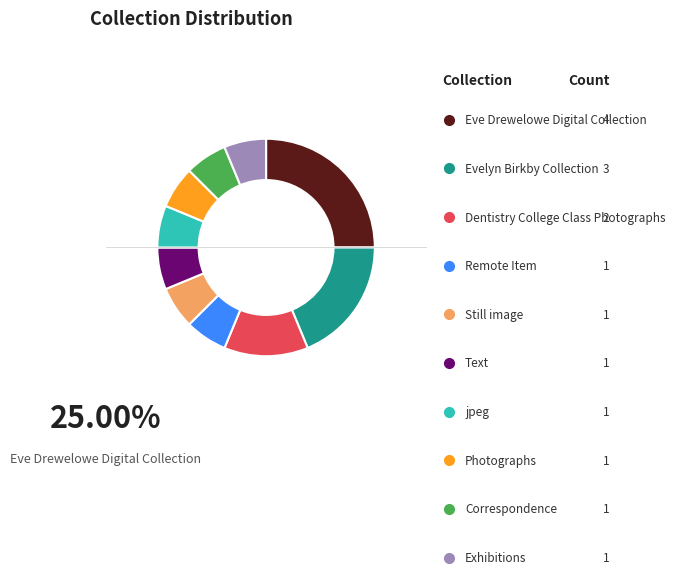

Approximately how many times larger is the value at Correspondence compared to Exhibitions?

1.0